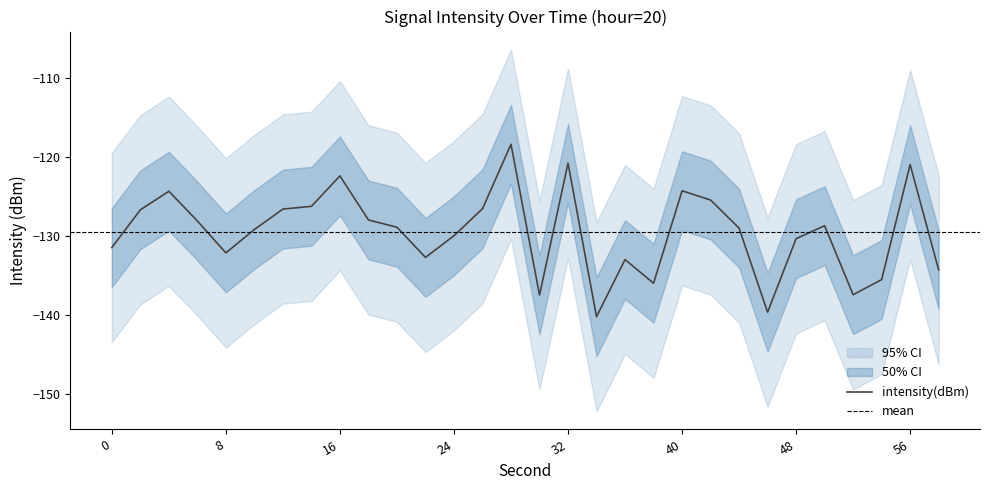

True or false: intensity_min and intensity_max cross at least once.

False